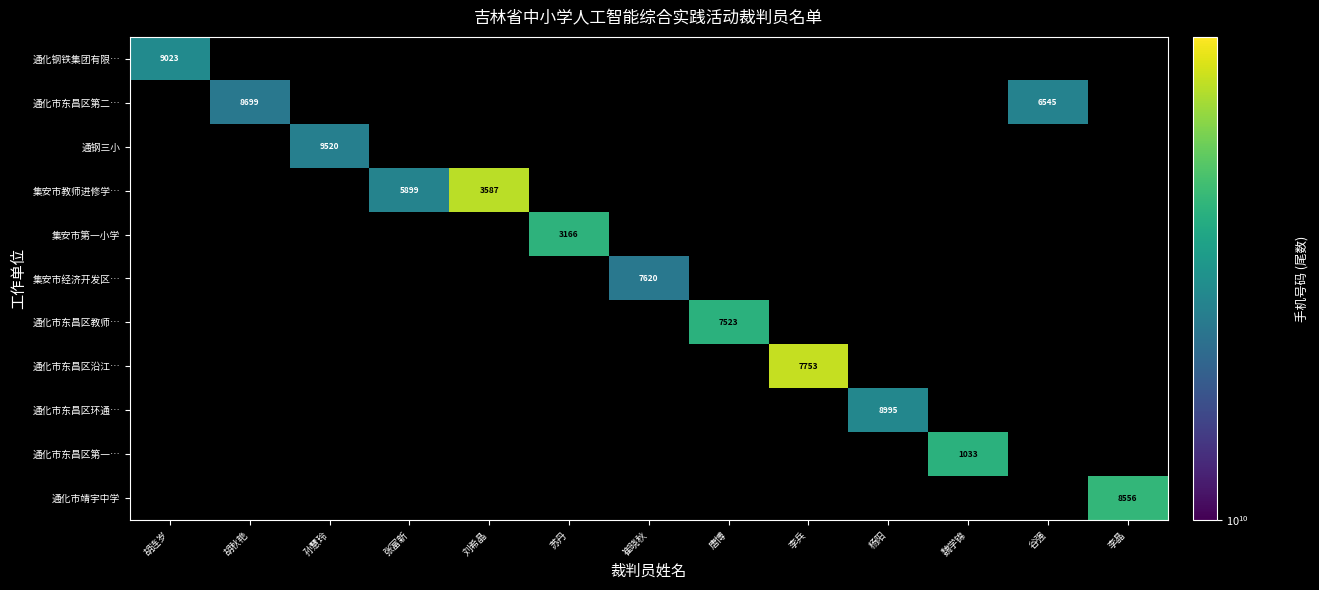

Which category has the lowest value across all series?

胡秋艳